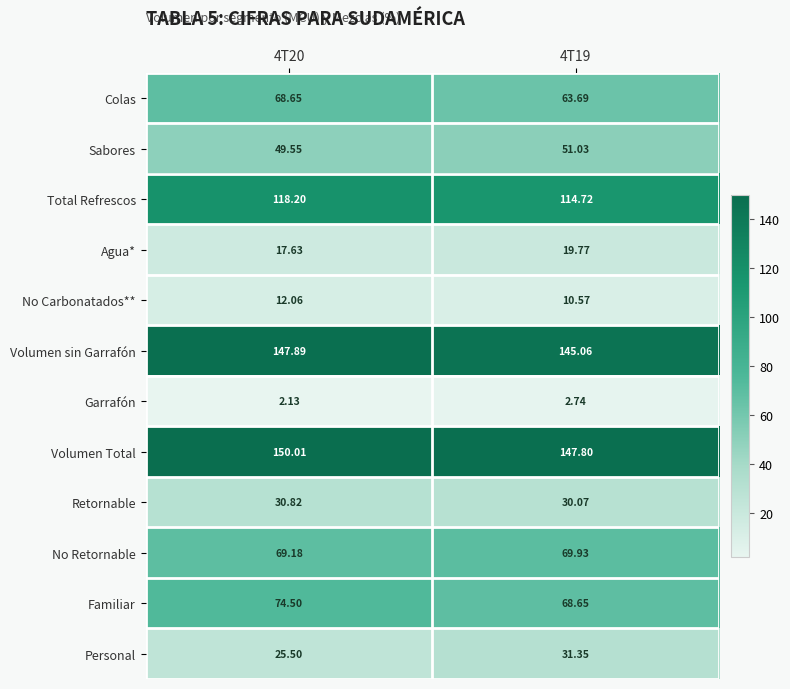

Is the value of No Carbonatados** at 4T19 greater than the value of Volumen Total at 4T20?

No